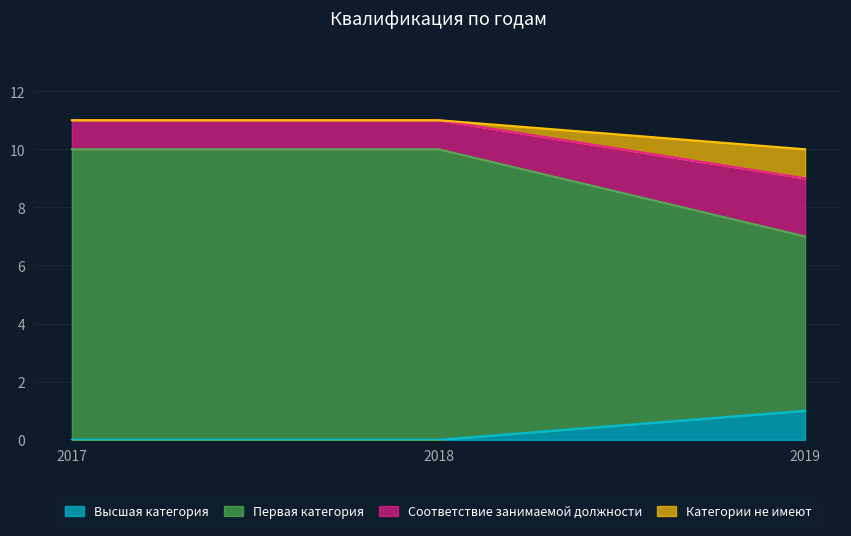

What is the difference between the highest and lowest values at 2018?

11